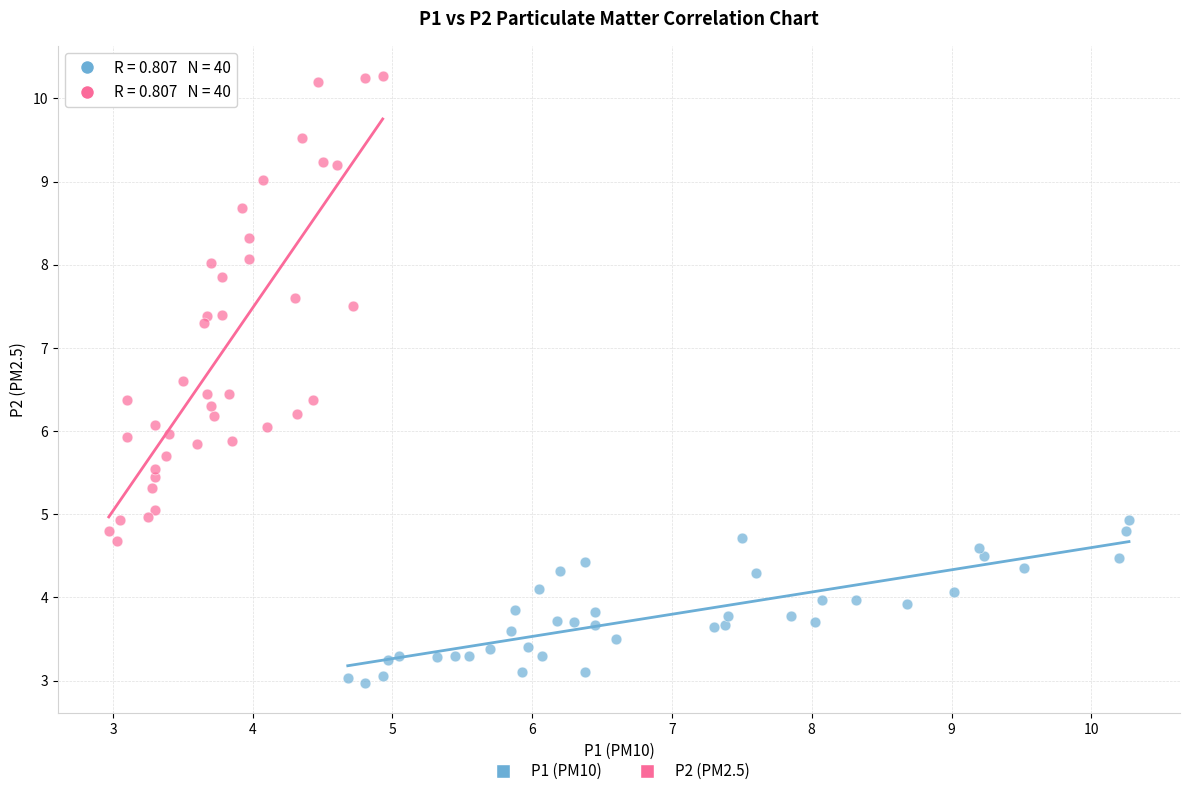

Which series reaches the maximum Y coordinate?

P2 (PM2.5)